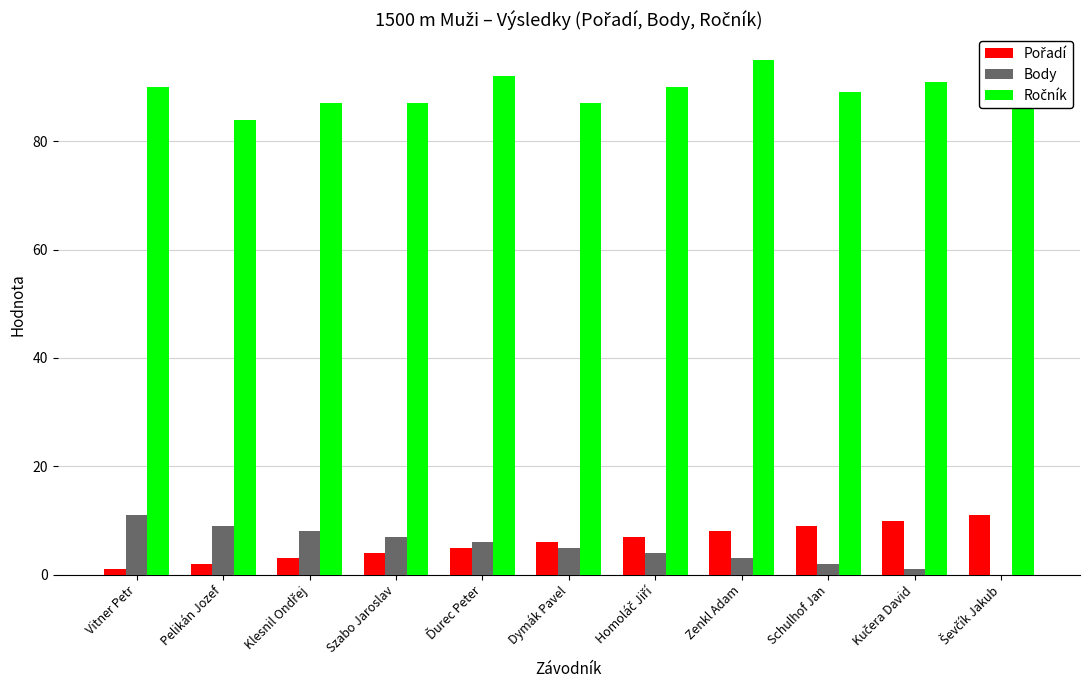

What is the maximum value shown in the chart?

95